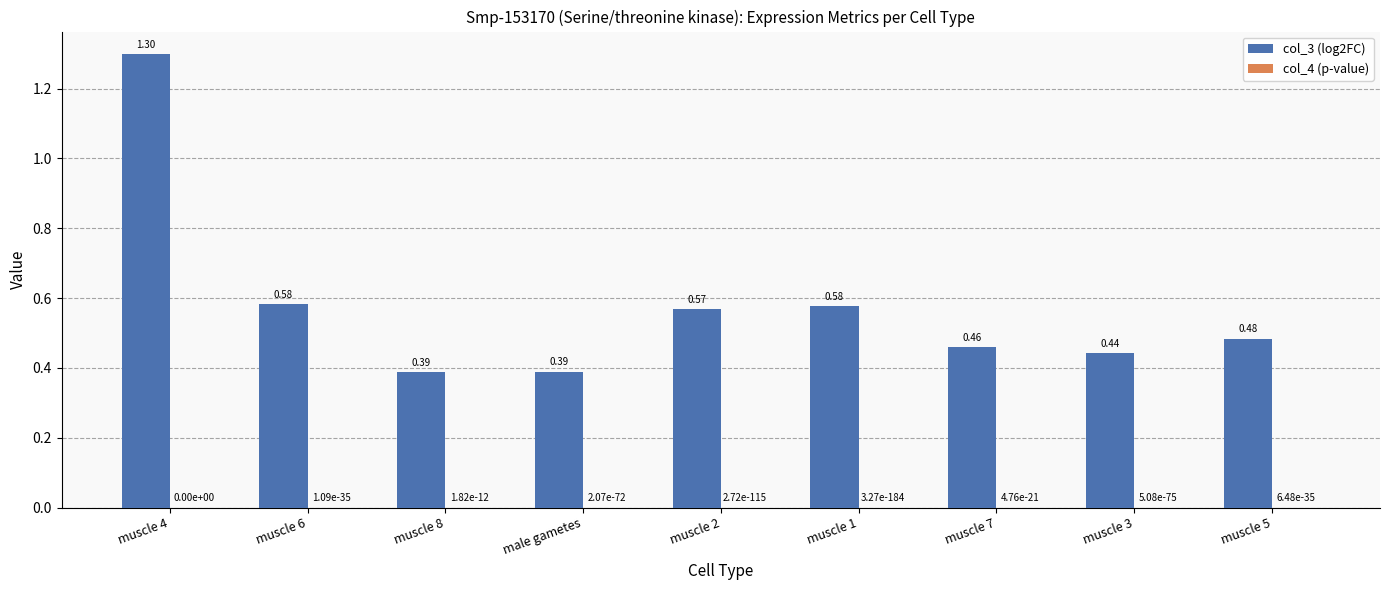

Which series changed the most between muscle 8 and muscle 3?

col_3 (log2FC)